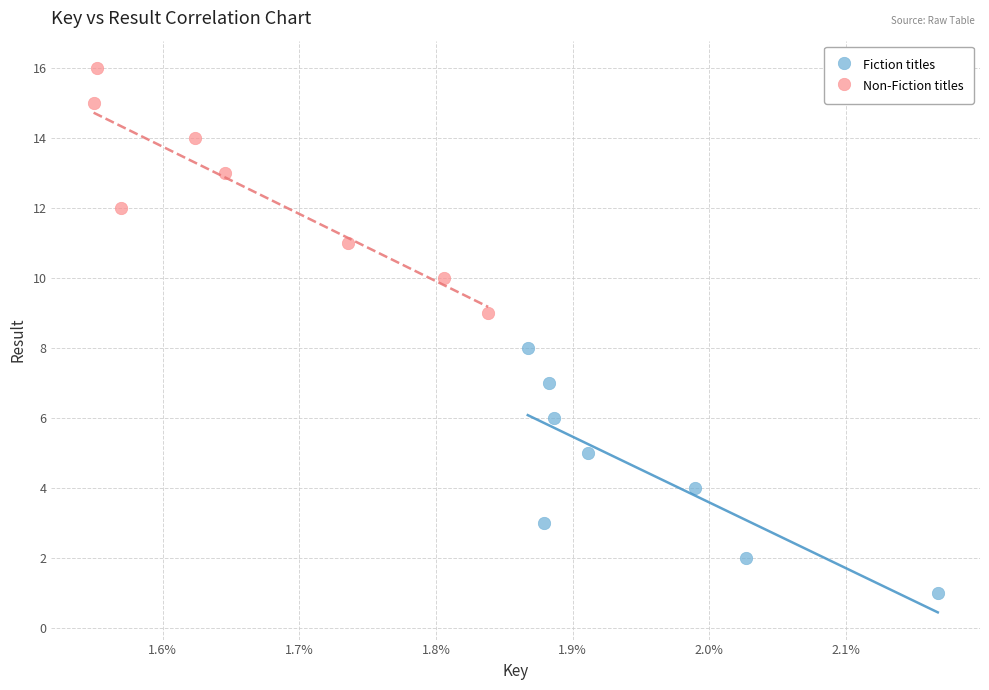

Which series contains the lowest Y value?

Fiction titles